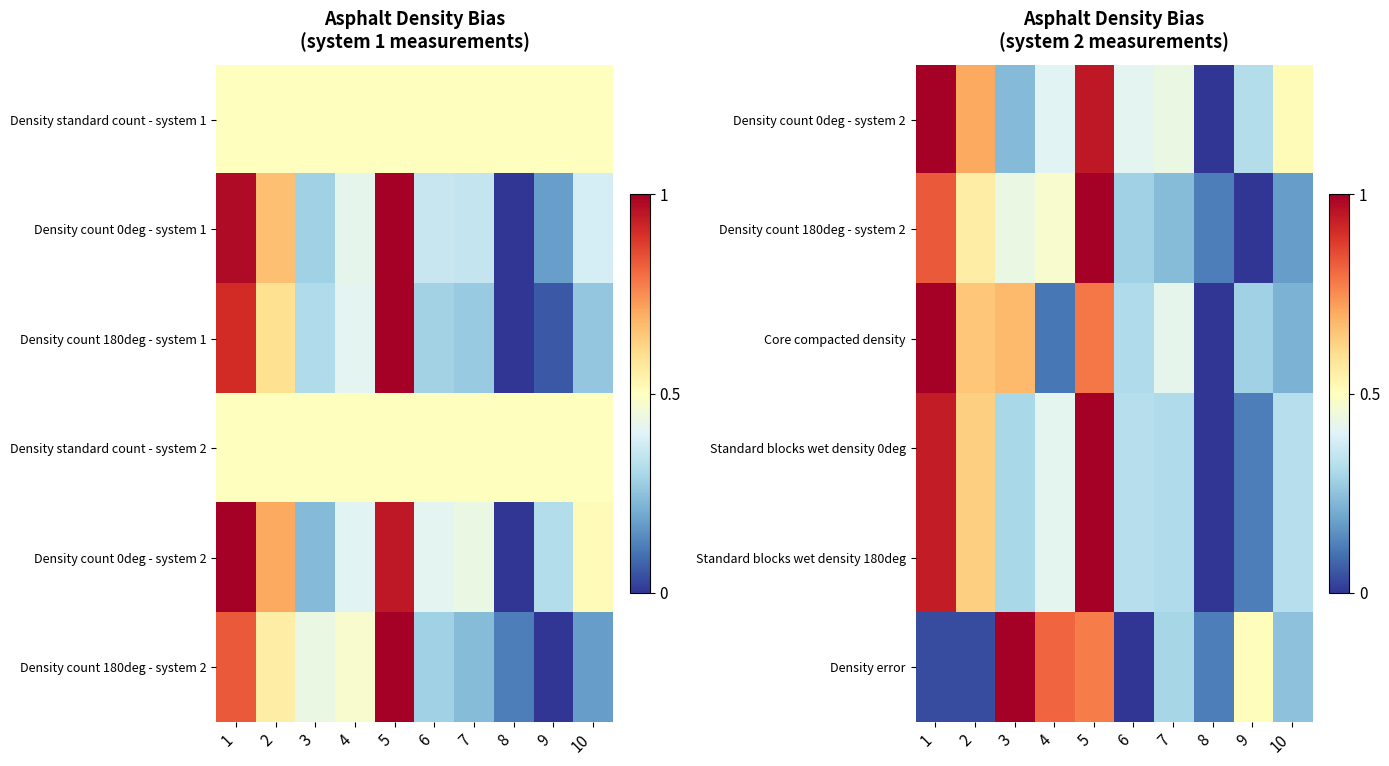

True or false: Core compacted density has a value of 1.3 at 5.

False